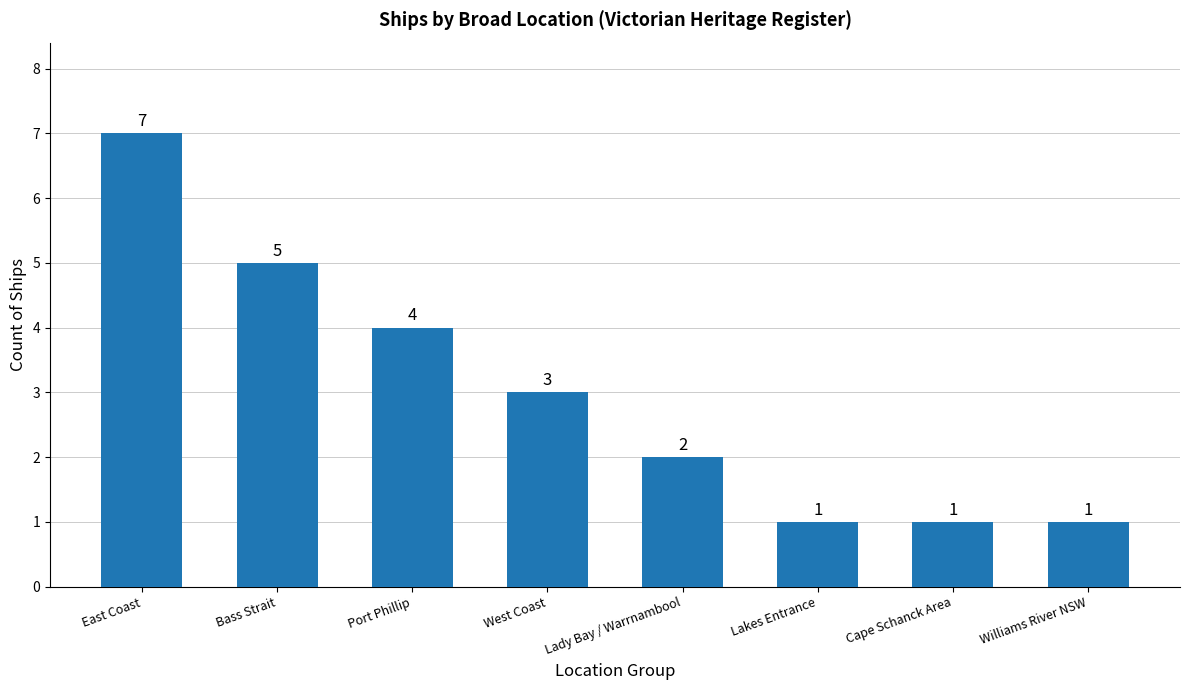

What is the difference between the maximum and minimum values?

6